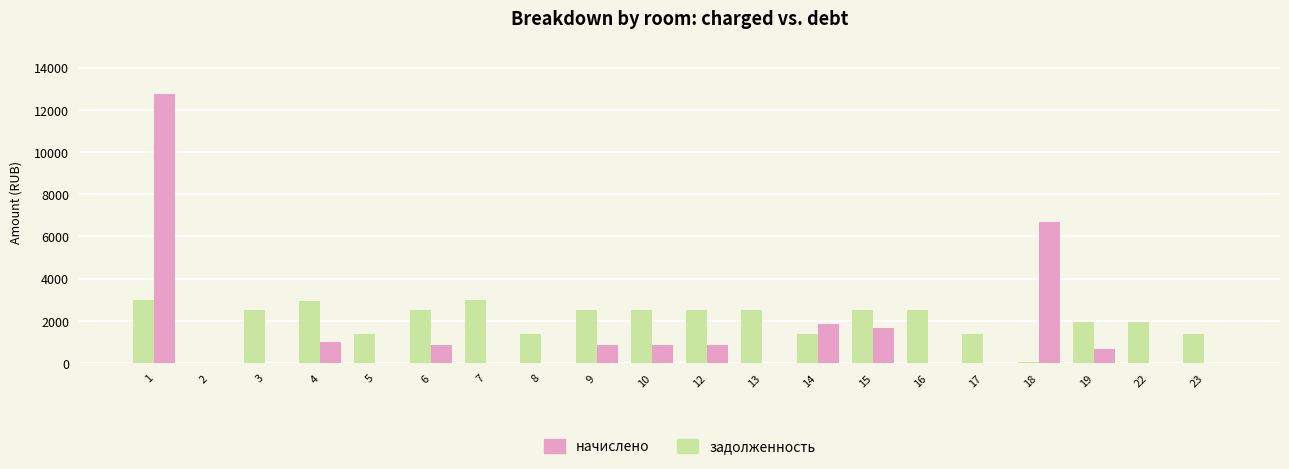

Is it true that задолженность equals 832.0 at 10?

True